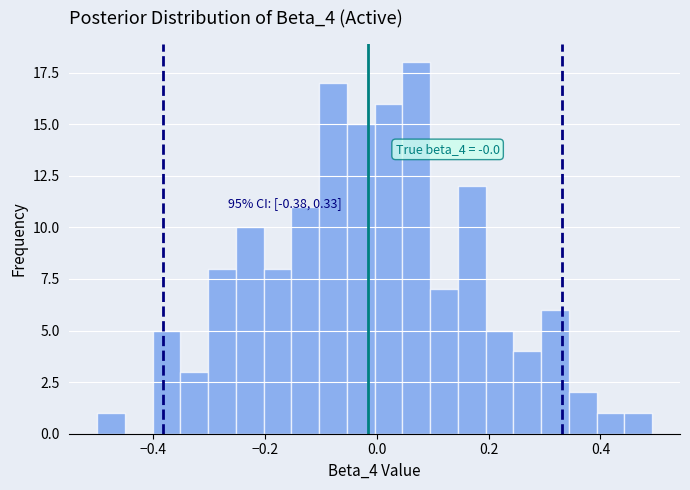

Around what value on the x-axis is the tallest bar? Give the approximate position of its centre, as read against the axis.

0.08